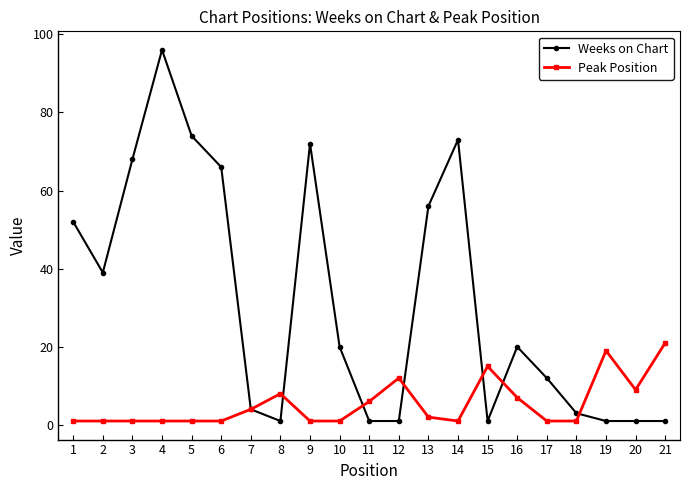

At which label does Weeks on Chart reach its peak?

4